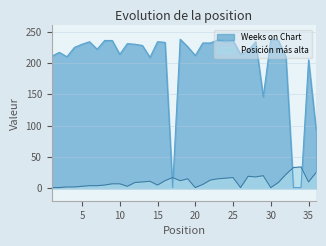

Rank the categories by Posición más alta value from lowest to highest.

1, 2, 20, 26, 30, 3, 4, 5, 11, 6, 7, 8, 15, 21, 9, 10, 12, 31, 13, 35, 14, 16, 18, 22, 19, 23, 24, 17, 25, 28, 27, 29, 32, 36, 33, 34